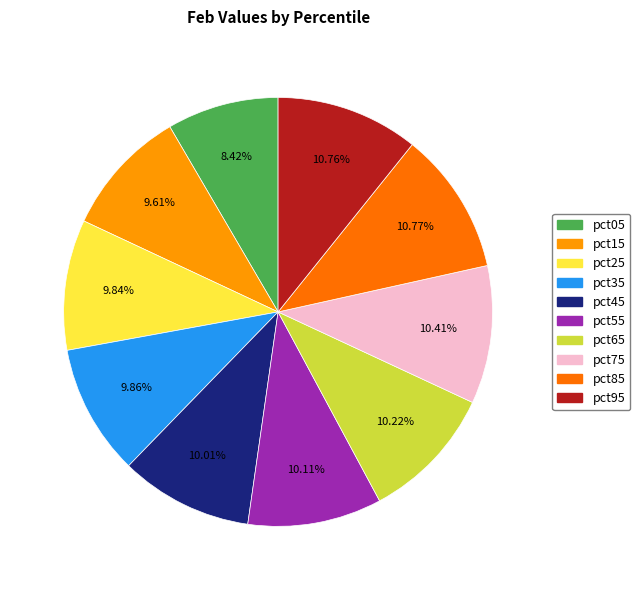

What is the ratio of the value at pct05 to the value at pct15?

0.9